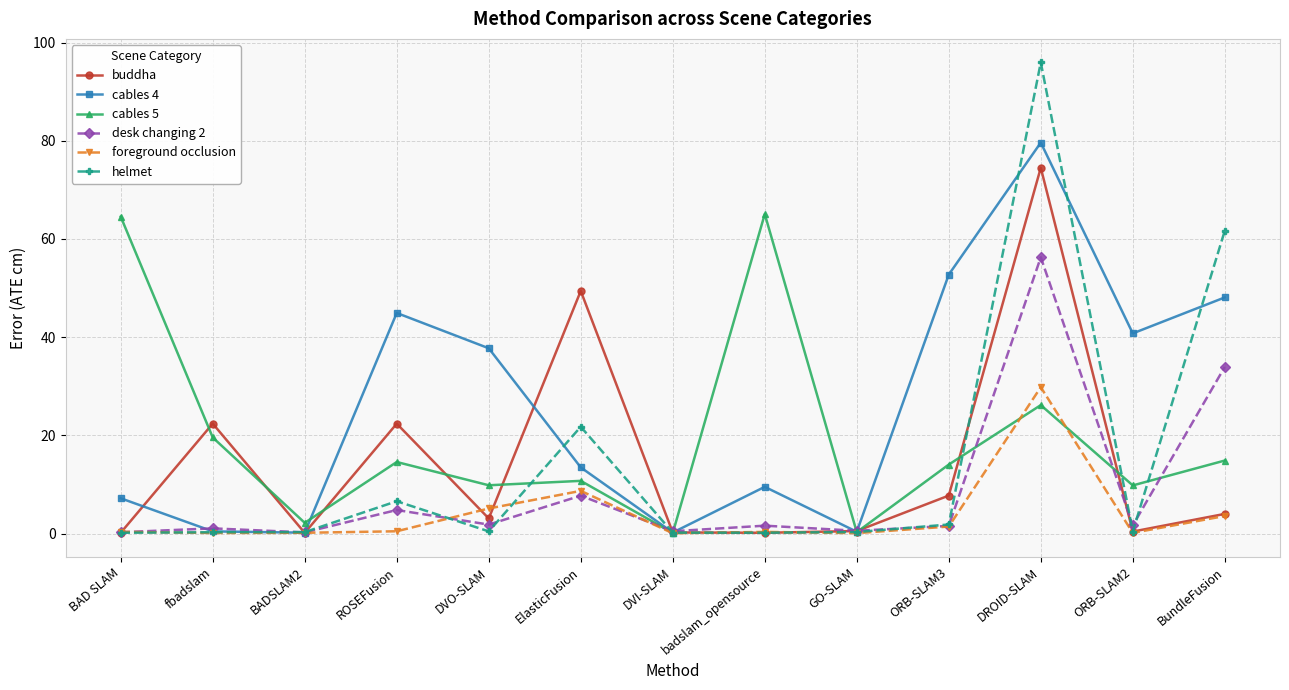

Where is the first local maximum for buddha?

fbadslam